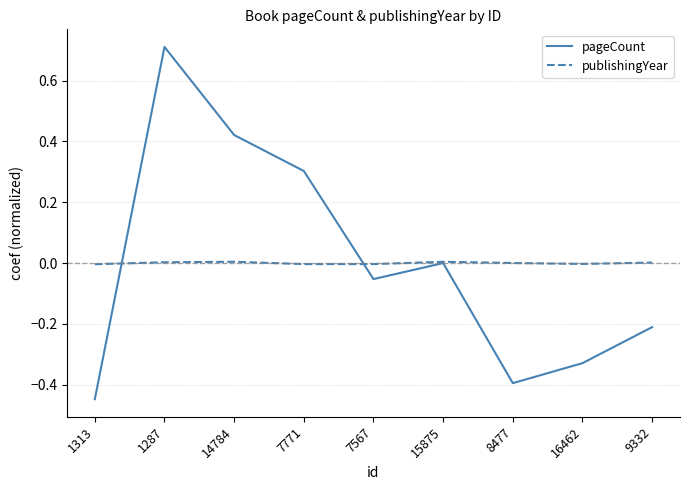

The value of pageCount at 1287 is 0.7. True or false?

True